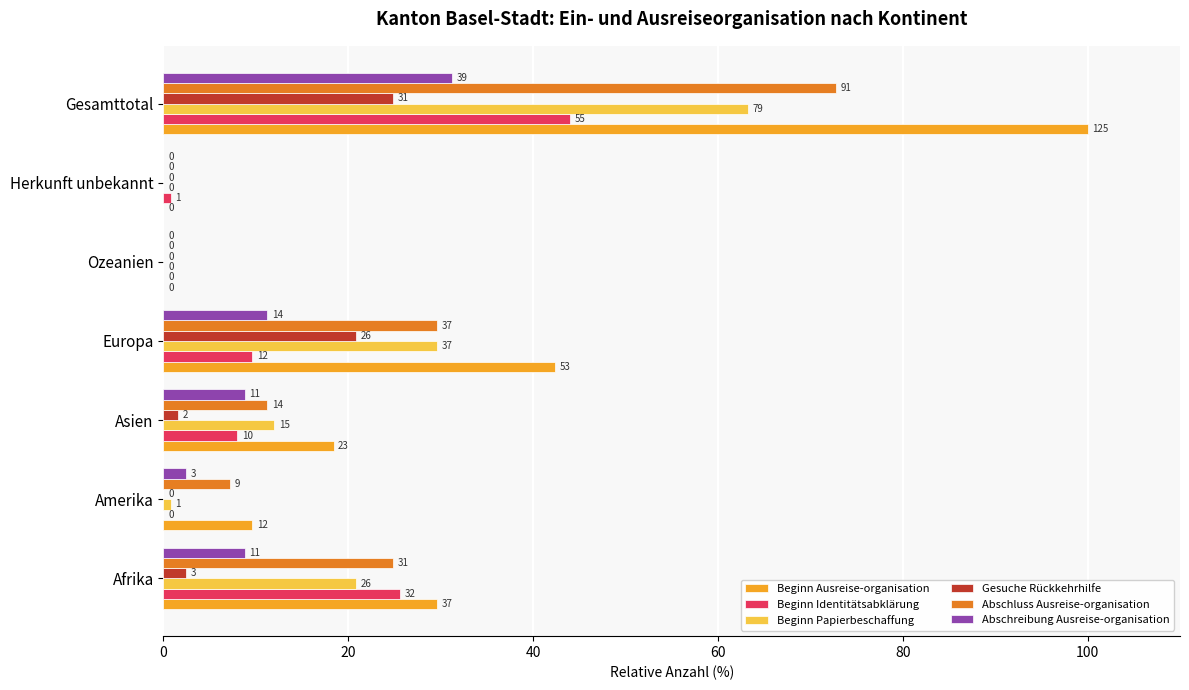

Reading left to right, transcribe all the data shown in this chart.

Beginn Ausreise-organisation: 29.6	9.6	18.4	42.4	0.0	0.0	100.0
Beginn Identitätsabklärung: 25.6	0.0	8.0	9.6	0.0	0.8	44.0
Beginn Papierbeschaffung: 20.8	0.8	12.0	29.6	0.0	0.0	63.2
Gesuche Rückkehrhilfe: 2.4	0.0	1.6	20.8	0.0	0.0	24.8
Abschluss Ausreise-organisation: 24.8	7.2	11.2	29.6	0.0	0.0	72.8
Abschreibung Ausreise-organisation: 8.8	2.4	8.8	11.2	0.0	0.0	31.2